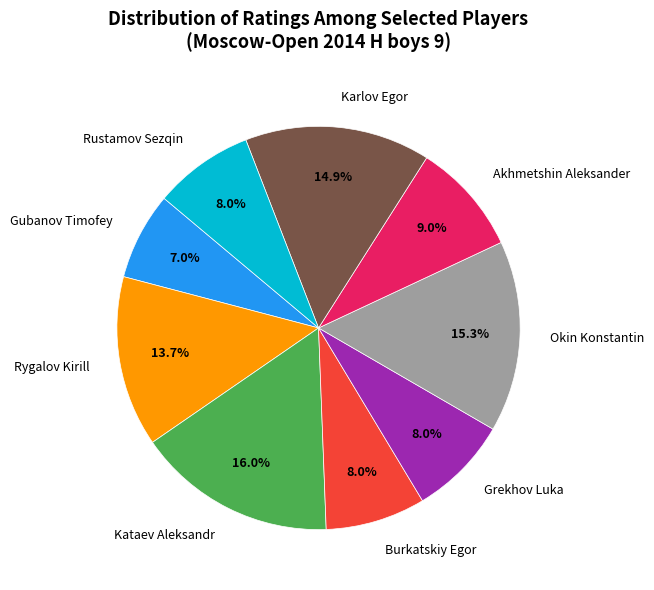

Which has a higher value, Gubanov Timofey or Kataev Aleksandr?

Kataev Aleksandr